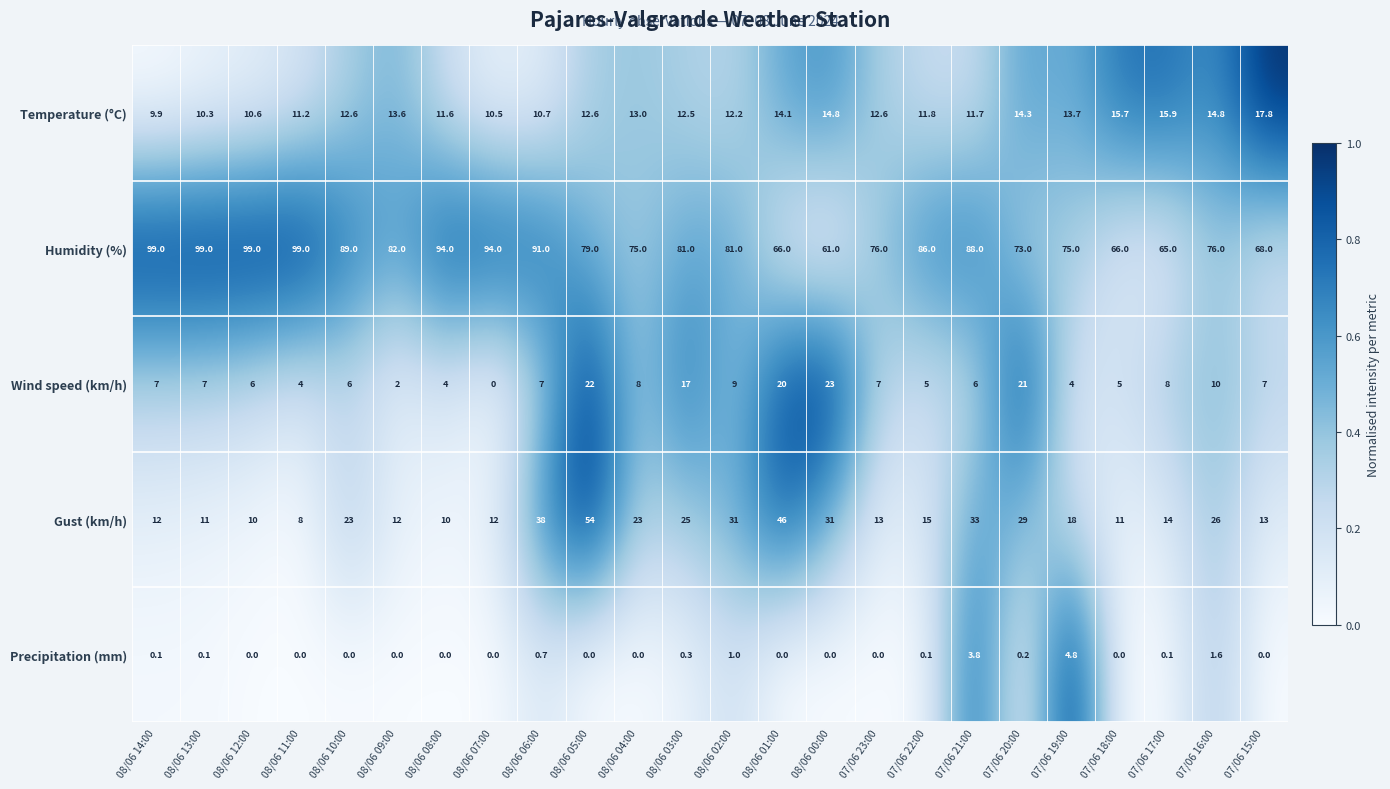

What is the difference between the highest and lowest values at 08/06 06:00?

90.3